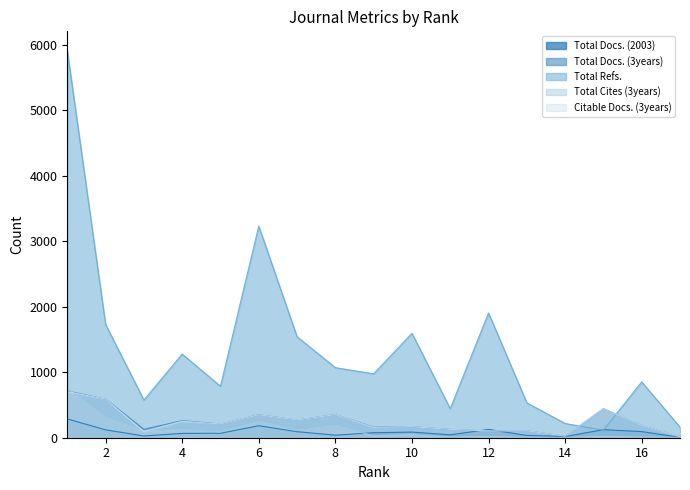

What is the sum of the Total Refs. values at 11 and 16?

1297